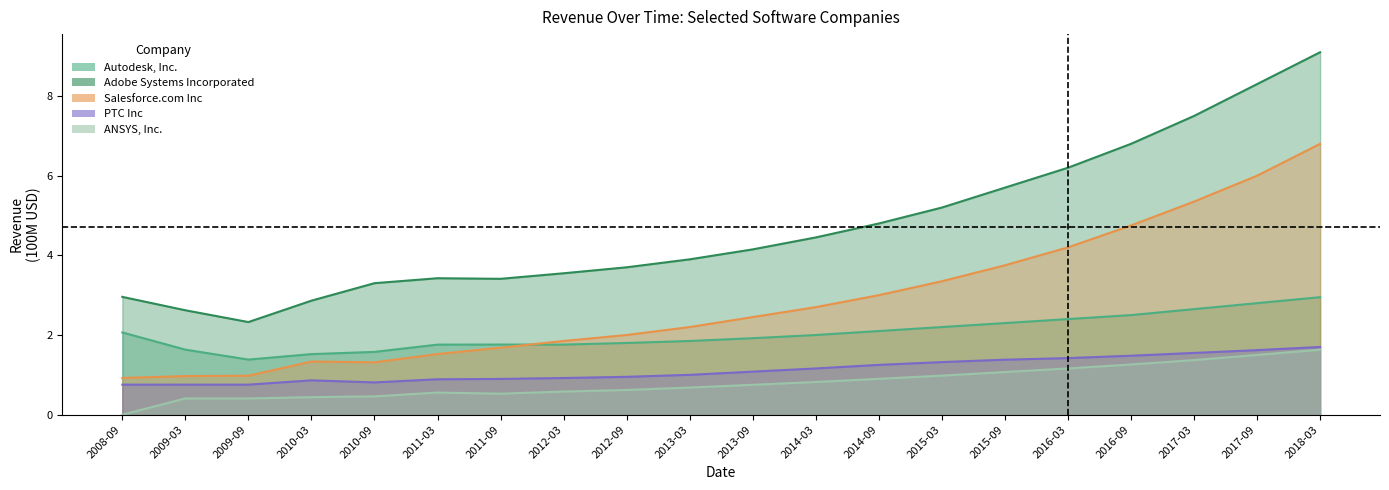

True or false: Autodesk, Inc. has a value of 1.9 at 2013-09.

True